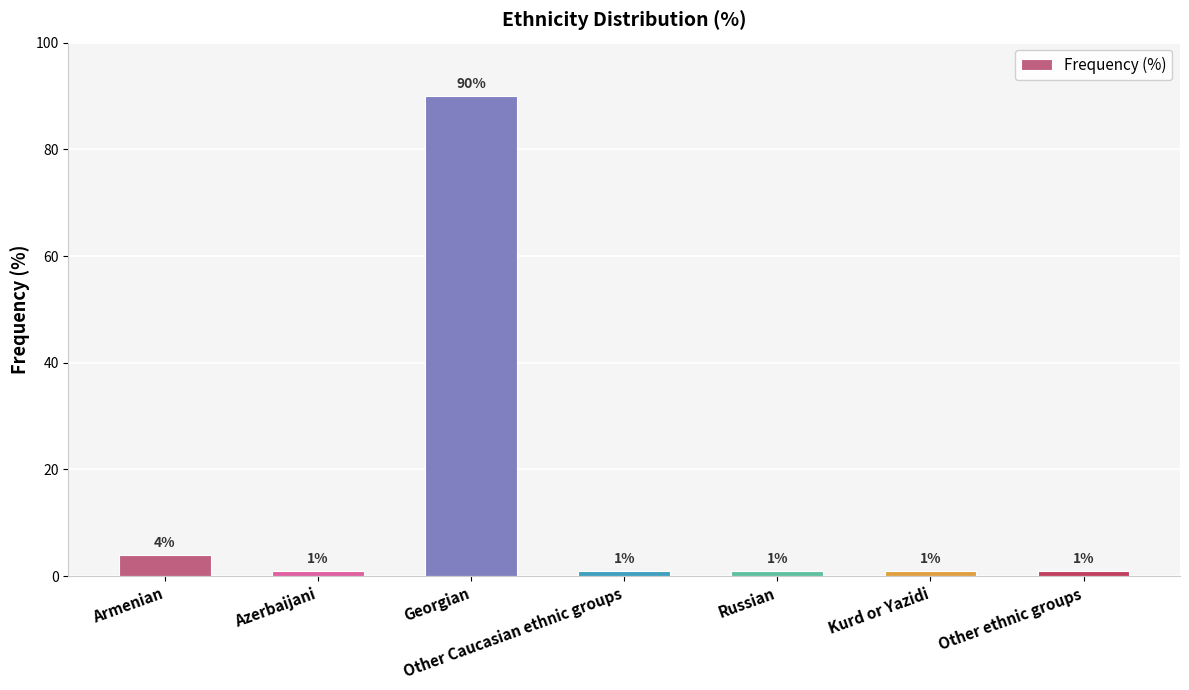

True or false: the data shows 1 at Russian.

True